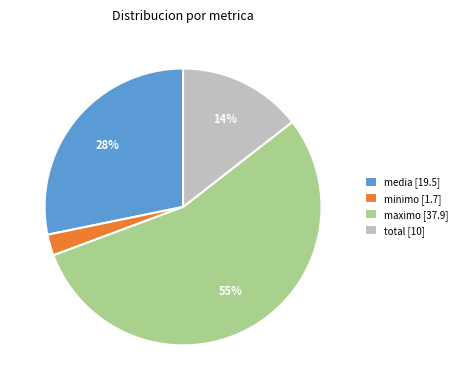

Rank the categories by value from lowest to highest.

minimo [1.7], total [10], media [19.5], maximo [37.9]